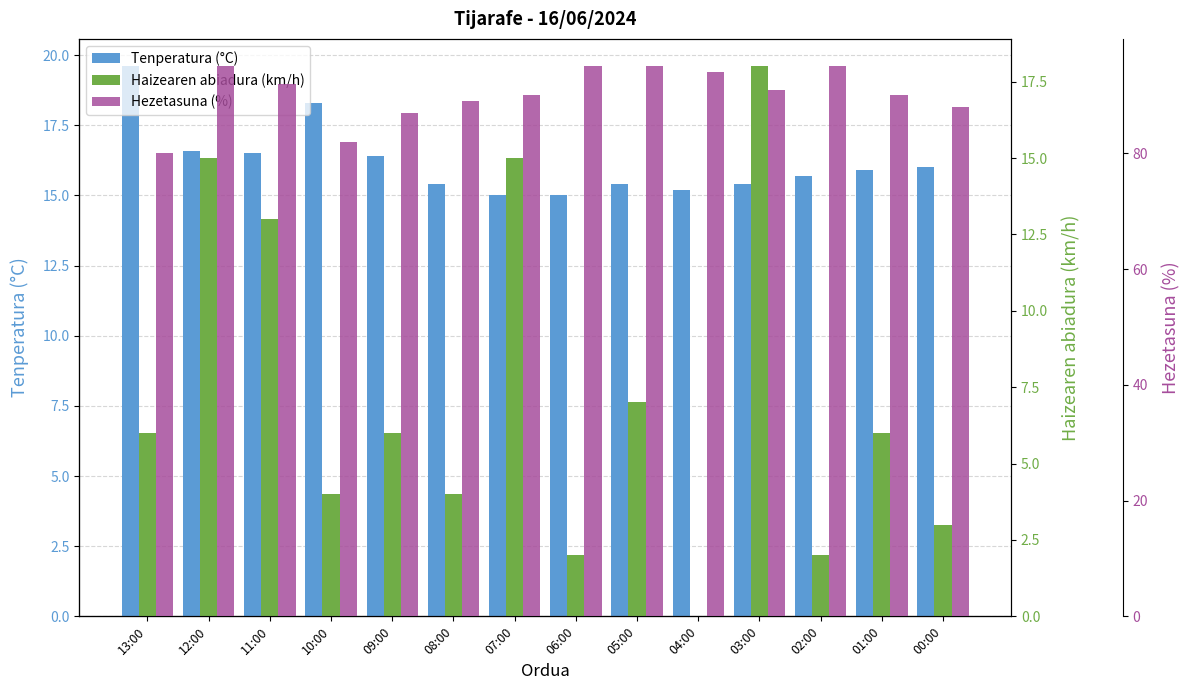

Reading left to right, what are all the values shown in this chart?

Tenperatura (°C): 19.6	16.6	16.5	18.3	16.4	15.4	15.0	15.0	15.4	15.2	15.4	15.7	15.9	16.0
Haizearen abiadura (km/h): 6.0	15.0	13.0	4.0	6.0	4.0	15.0	2.0	7.0	0.0	18.0	2.0	6.0	3.0
Hezetasuna (%): 80.0	95.0	92.0	82.0	87.0	89.0	90.0	95.0	95.0	94.0	91.0	95.0	90.0	88.0